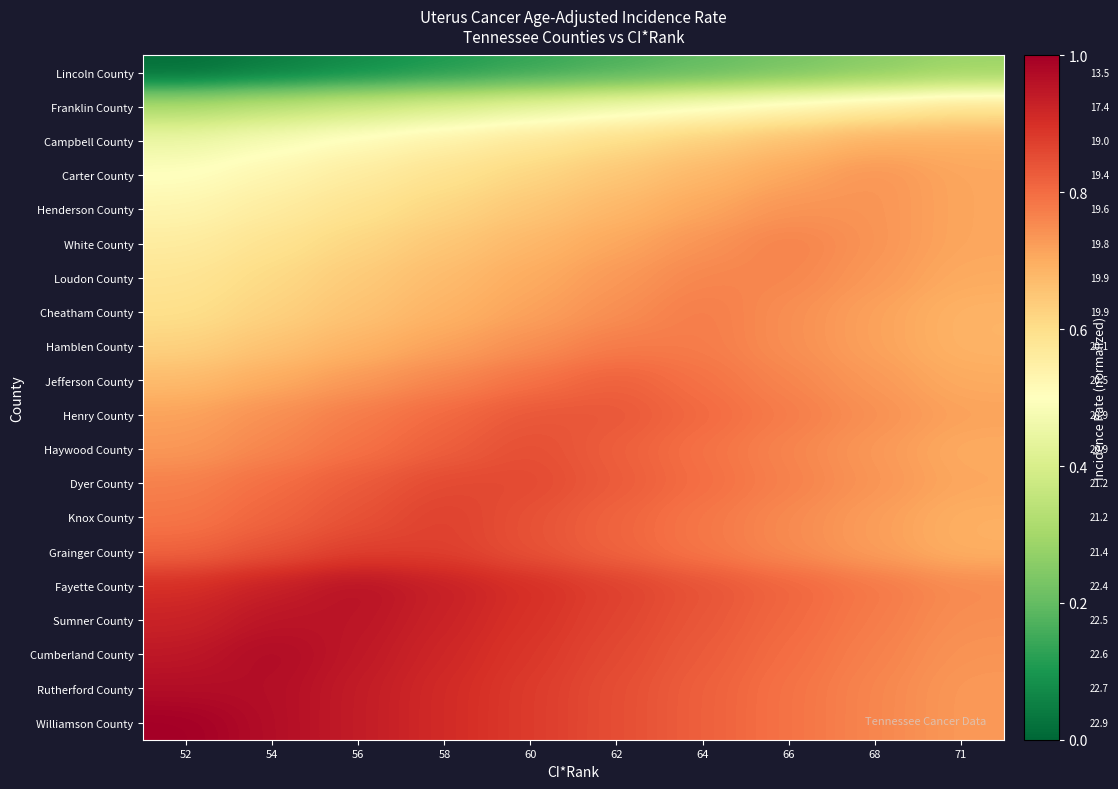

At which label does Haywood County reach its minimum?

71